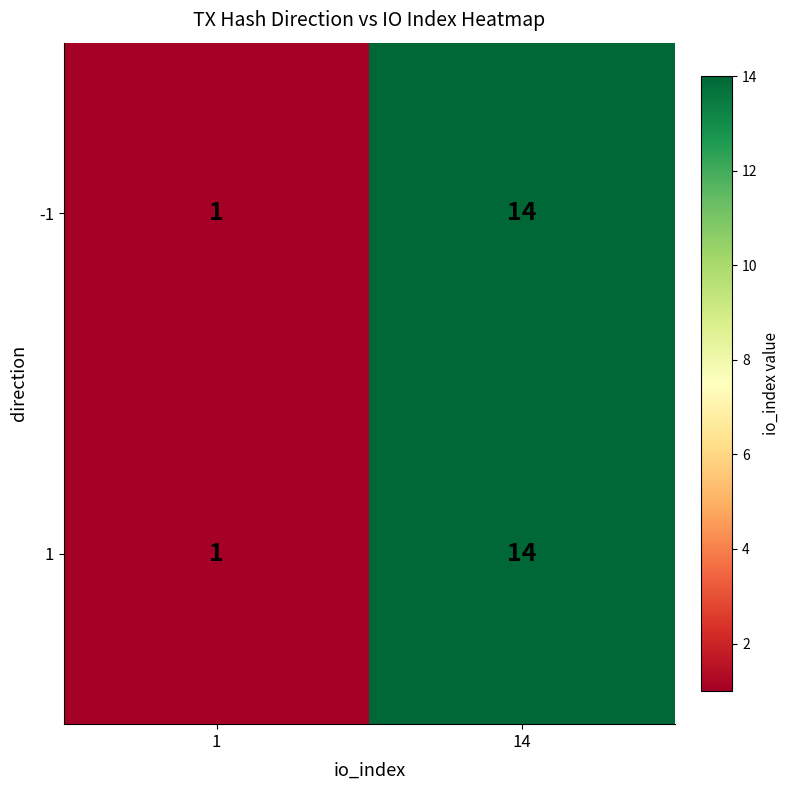

List the labels in order of -1 value, largest first.

14, 1